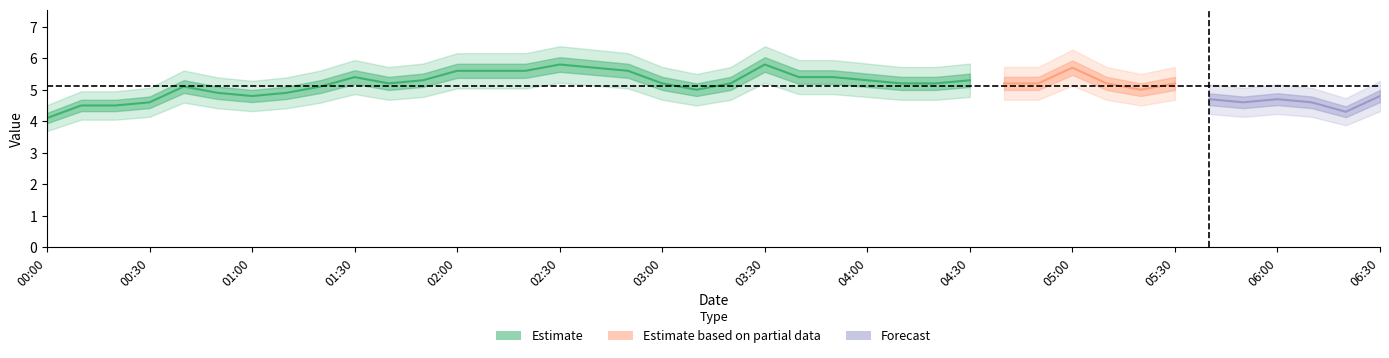

True or false: col_1 and col_2 cross at least once.

False